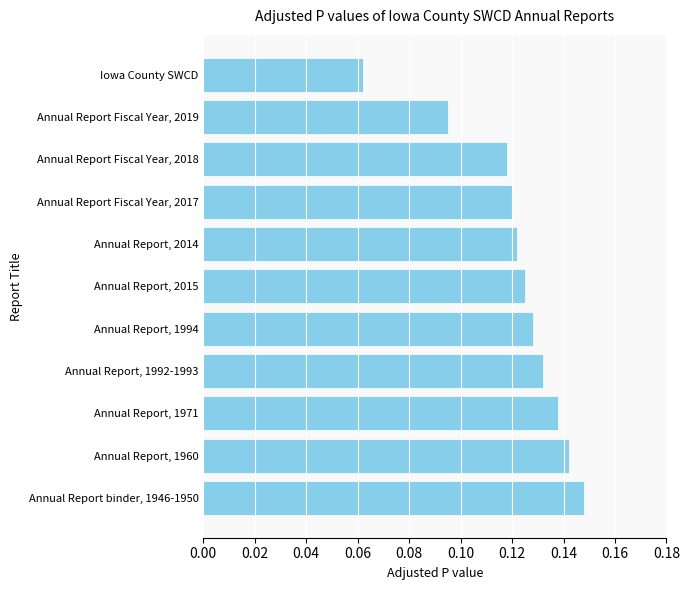

True or false: the data shows 0.0 at Annual Report, 1971.

False